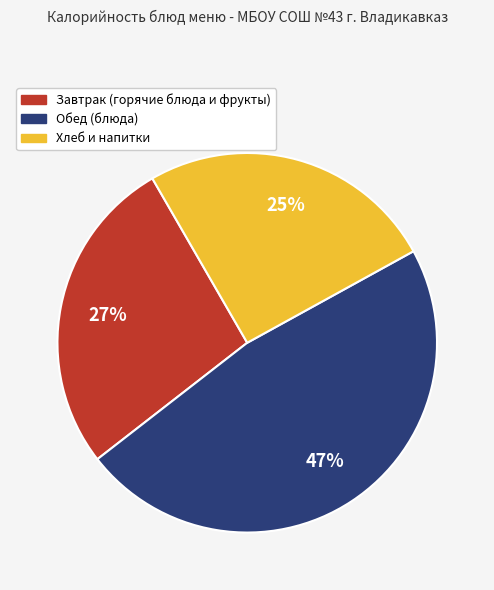

Does any single category account for the majority?

No